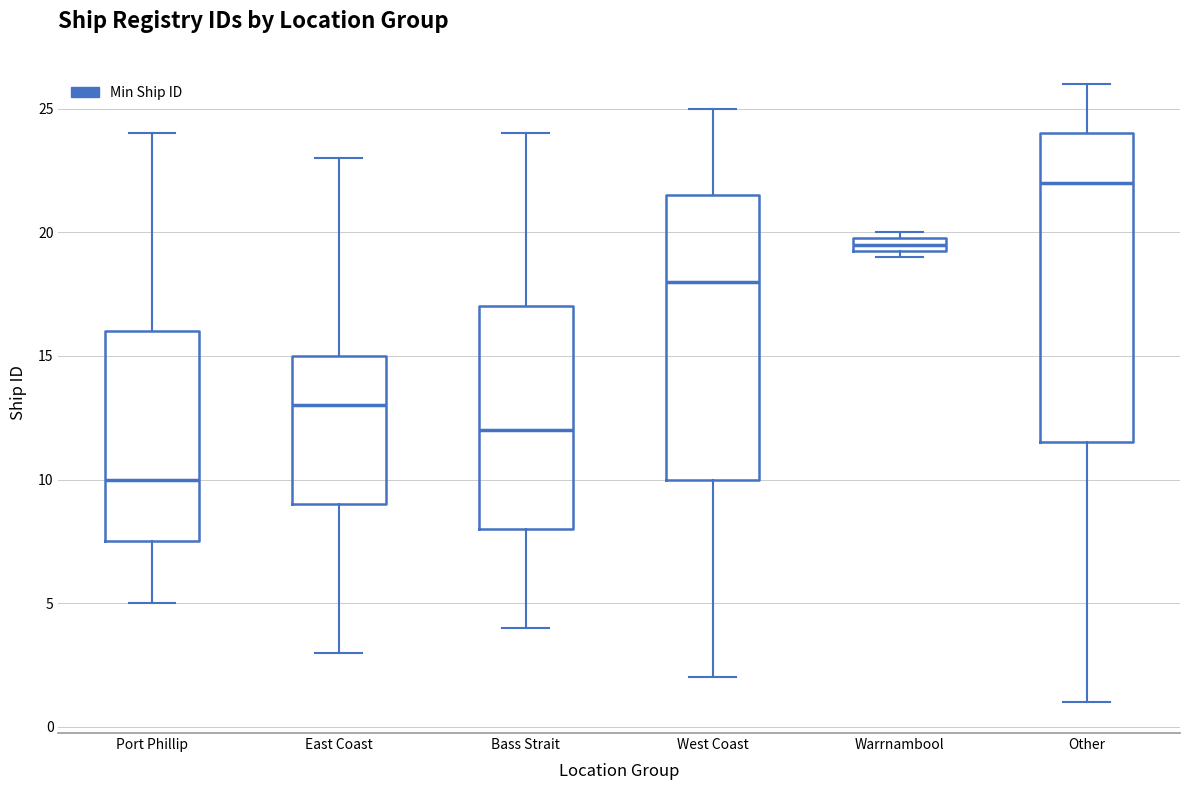

Comparing the boxes themselves (not the whiskers), which one is the tallest?

Other